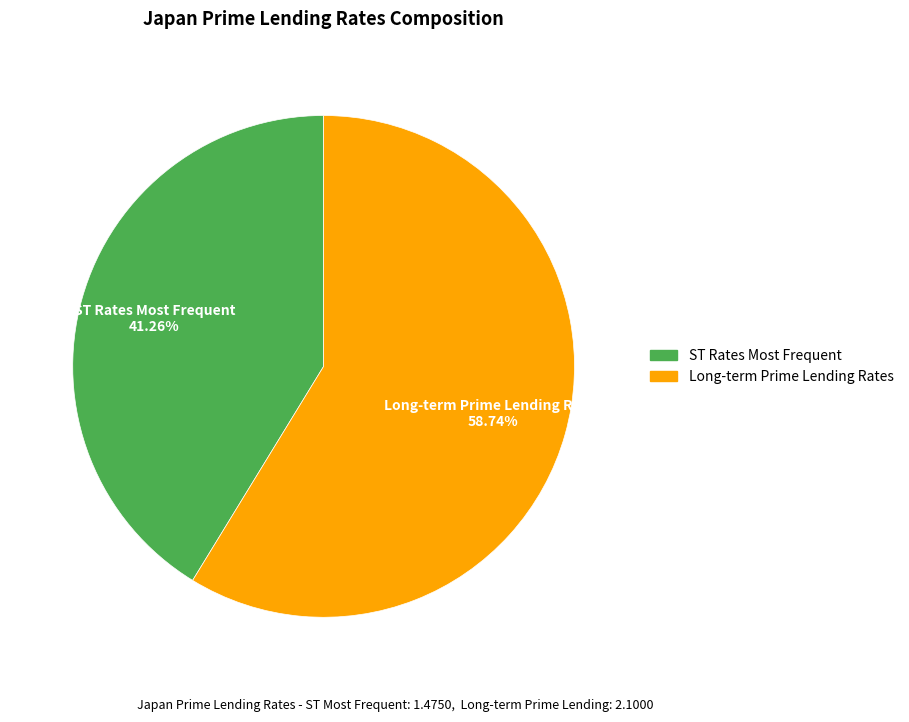

Combined, do Long-term Prime Lending Rates and ST Rates Most Frequent account for over 50%?

Yes